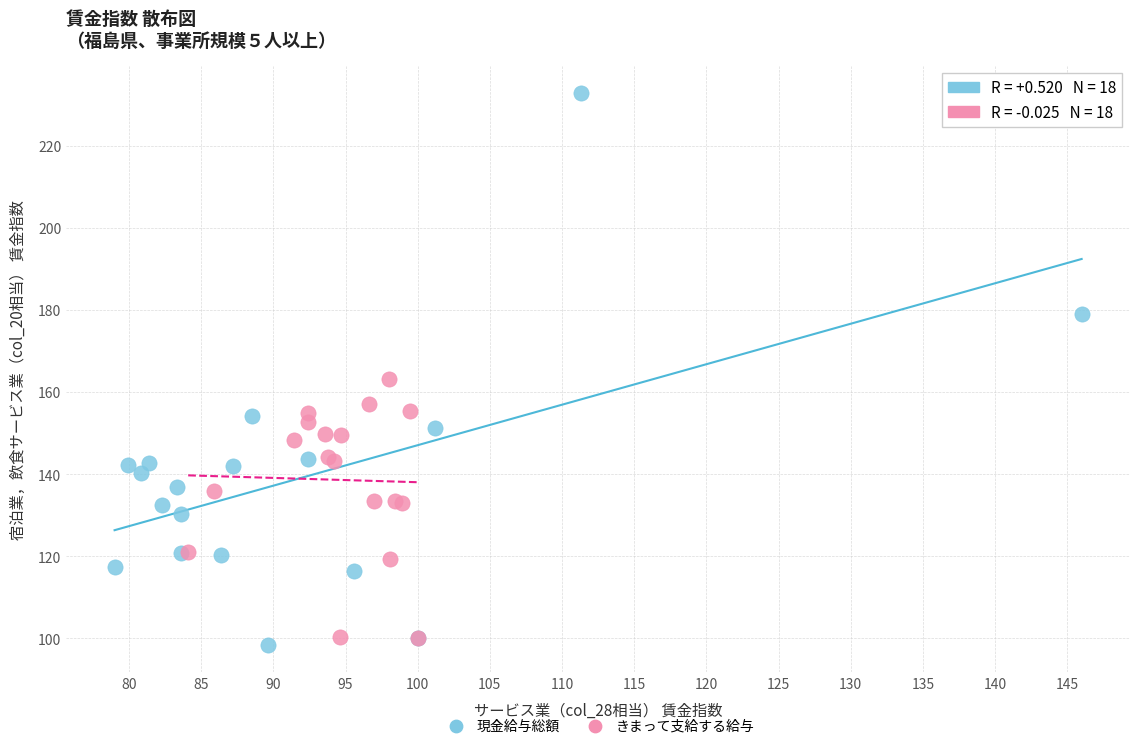

Which series has the widest spread of Y values?

現金給与総額